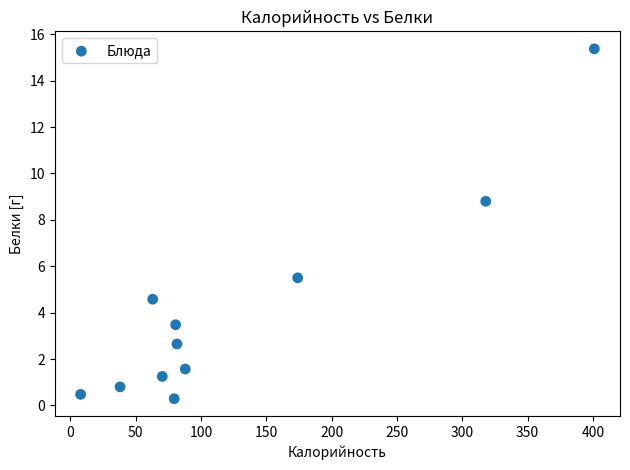

What is the average X value?

127.4